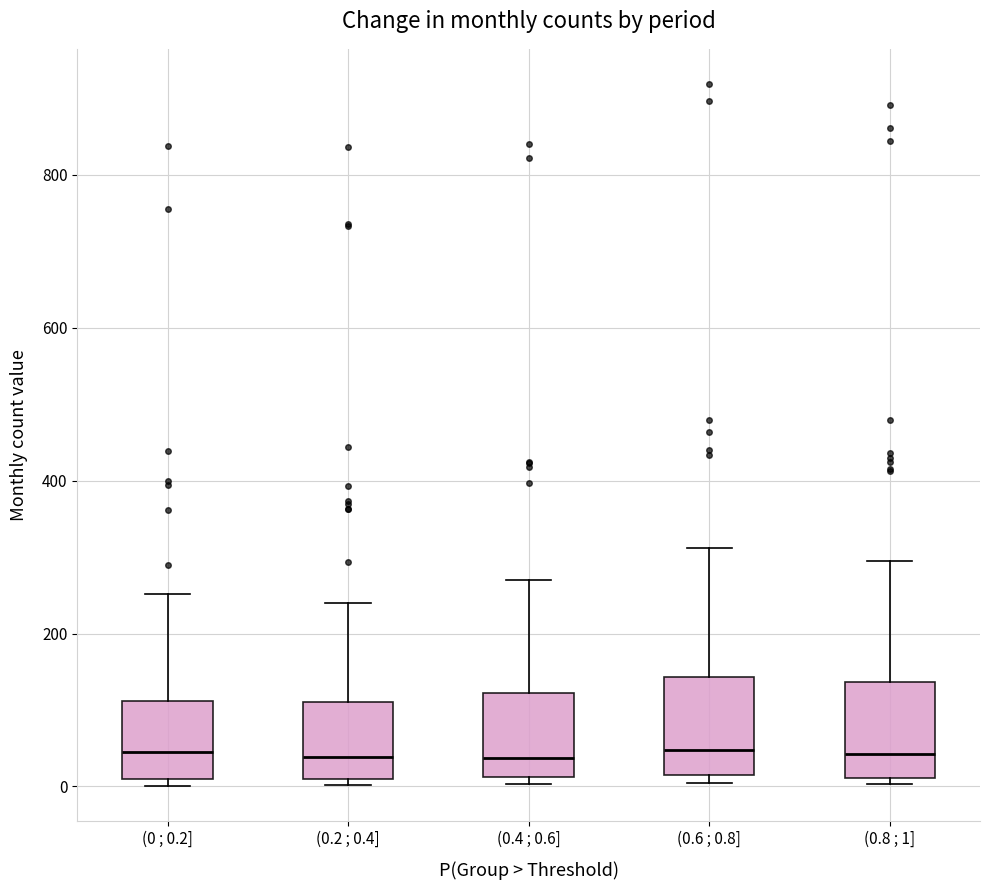

Where is the lower edge of the box for (0 ; 0.2] on the y-axis? The values are not printed on the chart, so give them approximately, as read against the axis.

0